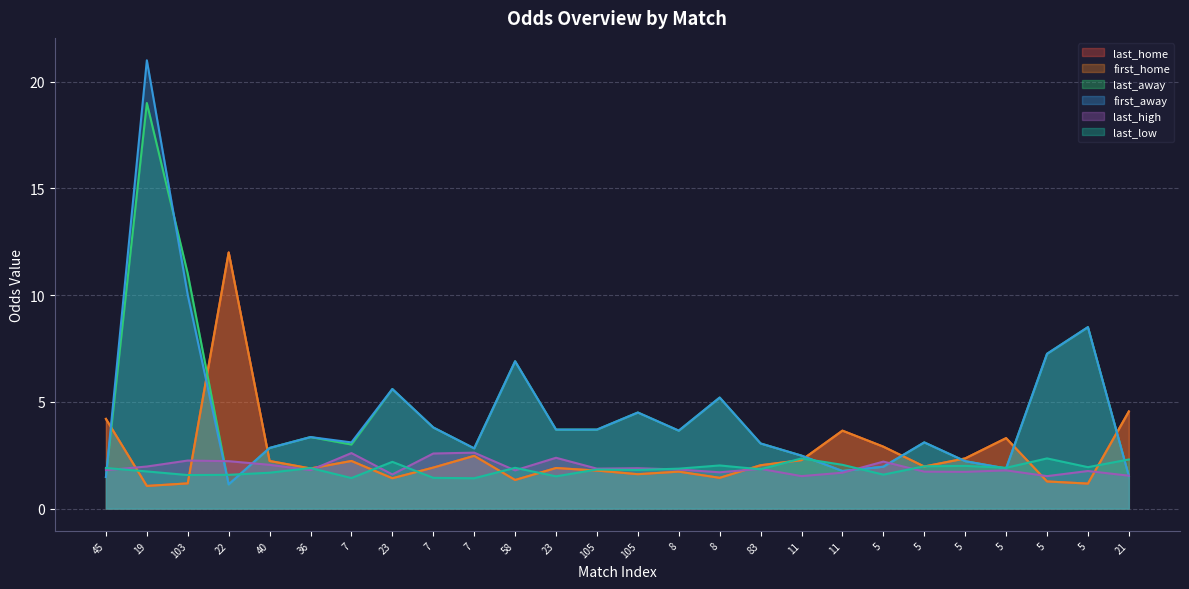

The first_home series shows 2.4 at 5. True or false?

True